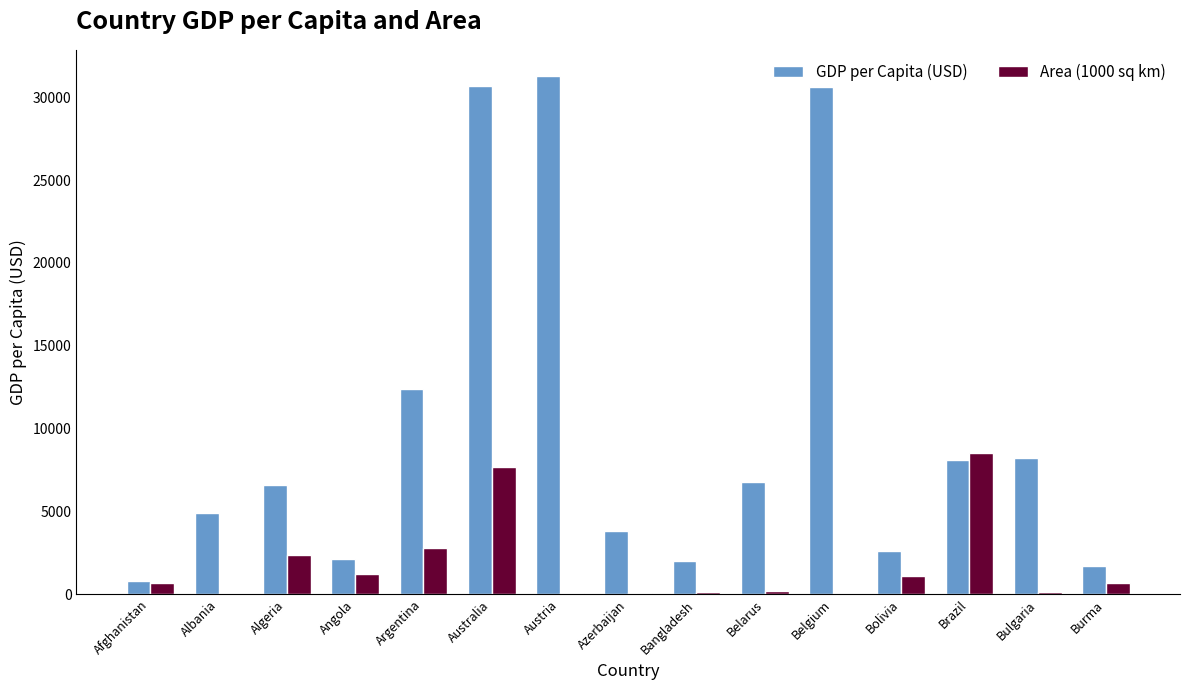

Which category has the highest value in the Area (1000 sq km) series?

Brazil